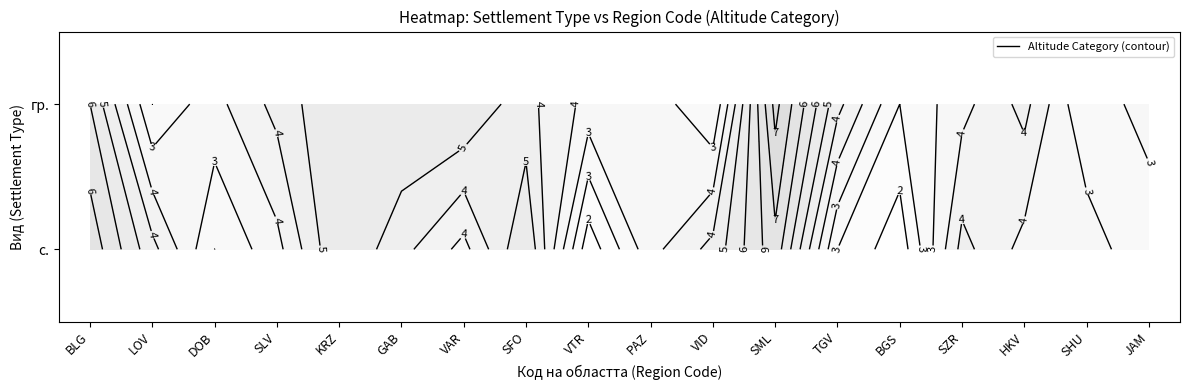

How many data points does each series have?

18